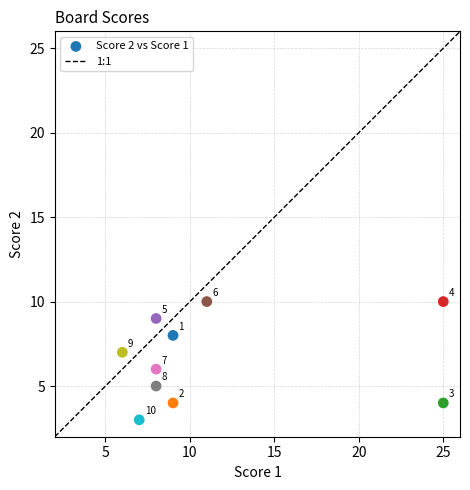

What Y value in the scatter plot is closest to 6?

6